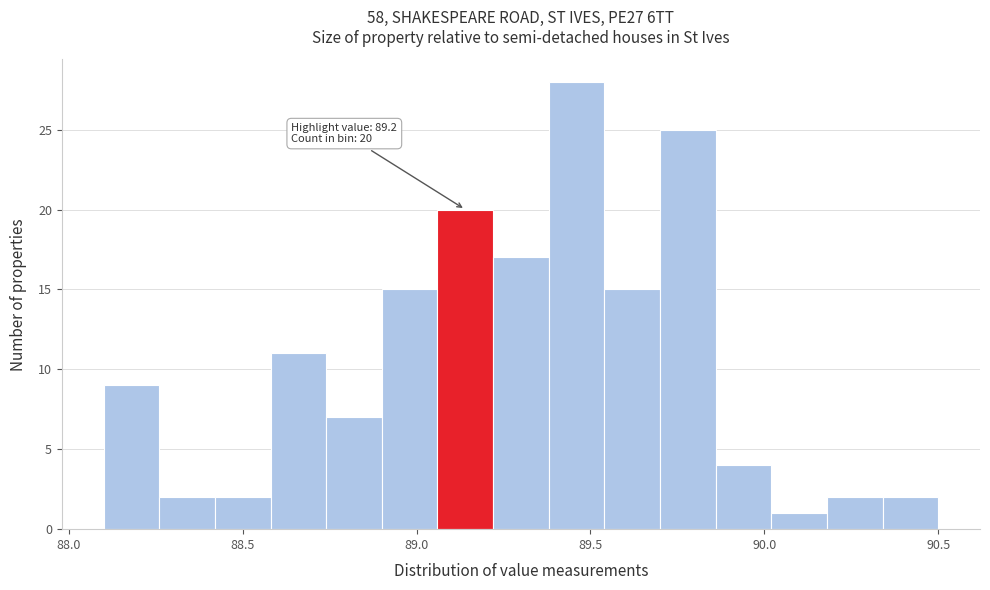

Around what value on the x-axis is the tallest bar? Give the approximate position of its centre, as read against the axis.

89.45